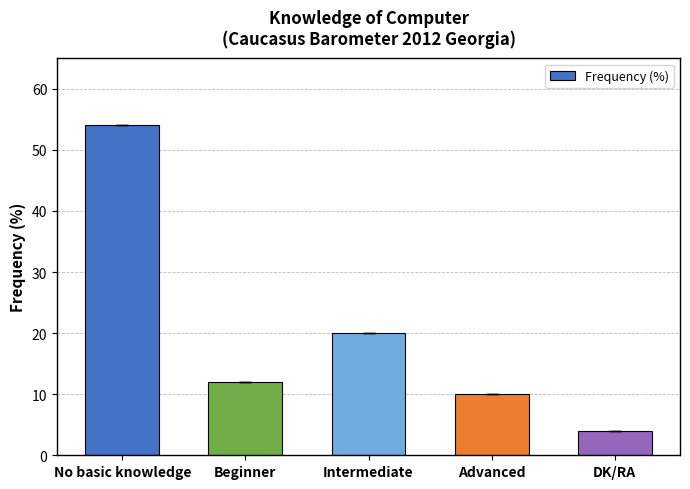

The value at DK/RA is 4. True or false?

True